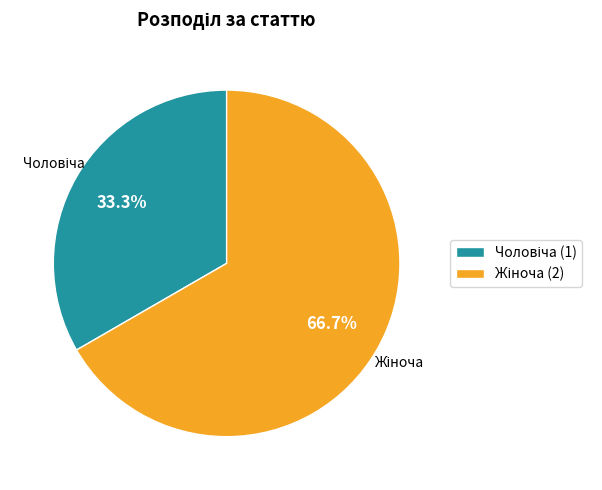

Does any single category account for the majority?

Yes